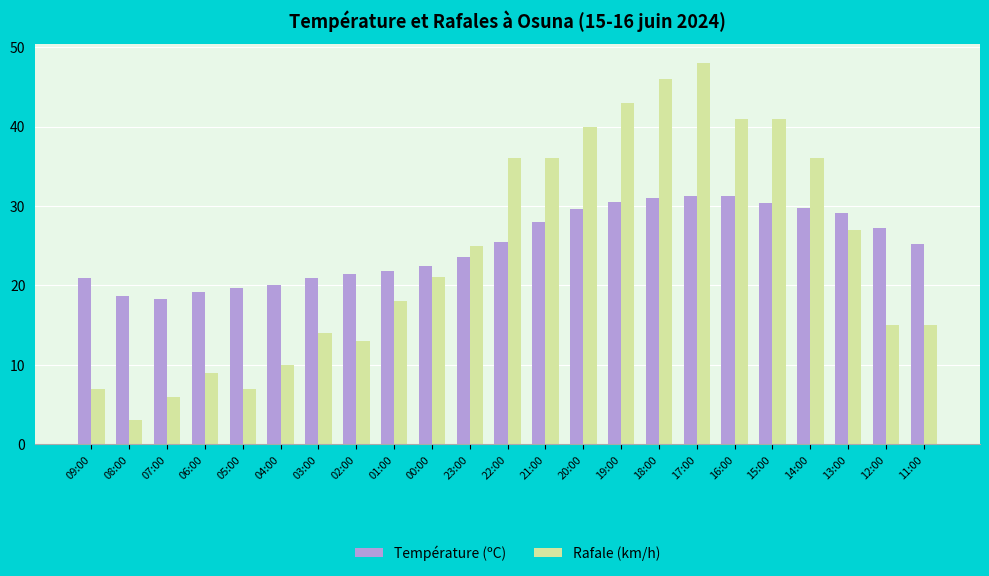

Is the value of Rafale (km/h) at 05:00 greater than the value of Température (ºC) at 09:00?

No